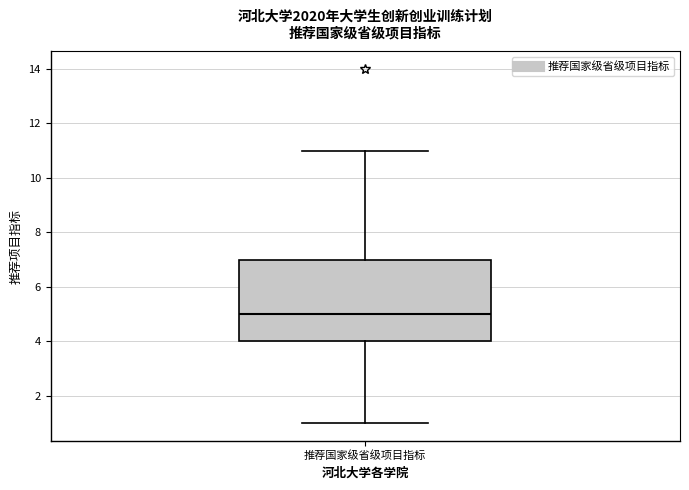

Where does the median line of the box for 推荐国家级省级项目指标 sit on the y-axis? The values are not printed on the chart, so give them approximately, as read against the axis.

5